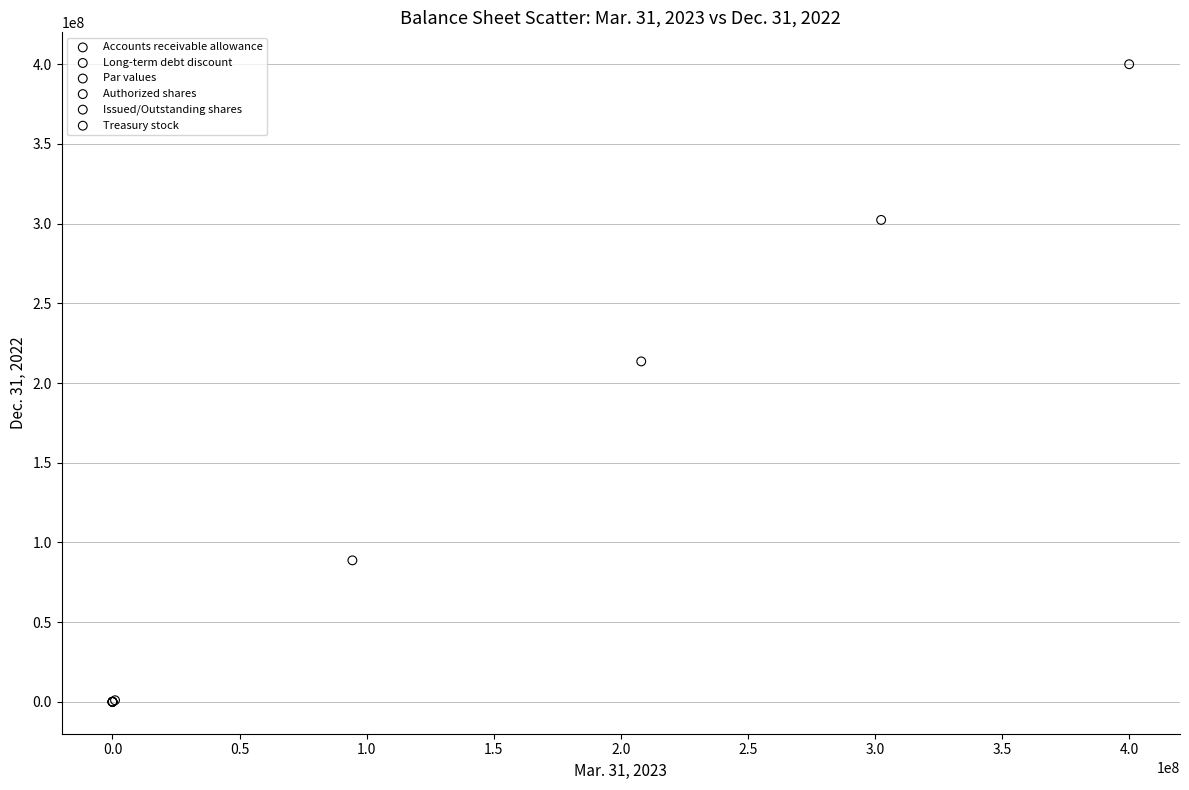

What are all the series names shown in the legend?

Accounts receivable allowance, Long-term debt discount, Par values, Authorized shares, Issued/Outstanding shares, Treasury stock